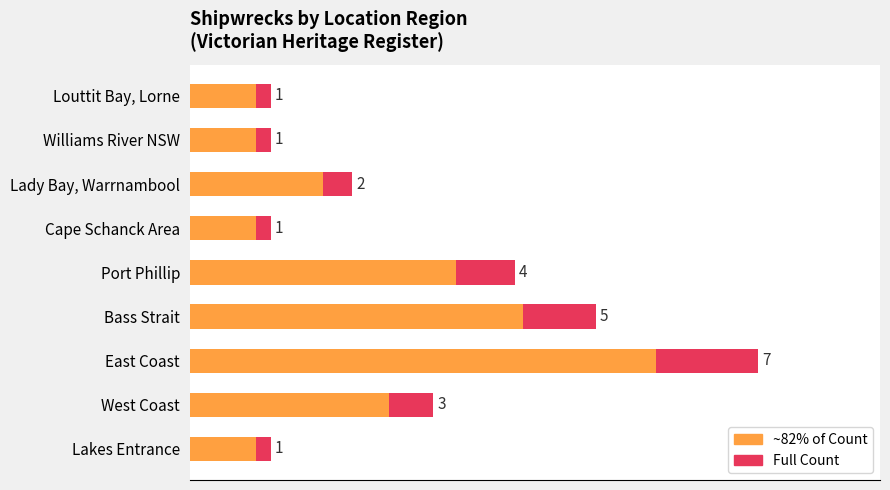

What is the value of the Count (max scale) bar at the 7th from the left?

2.0